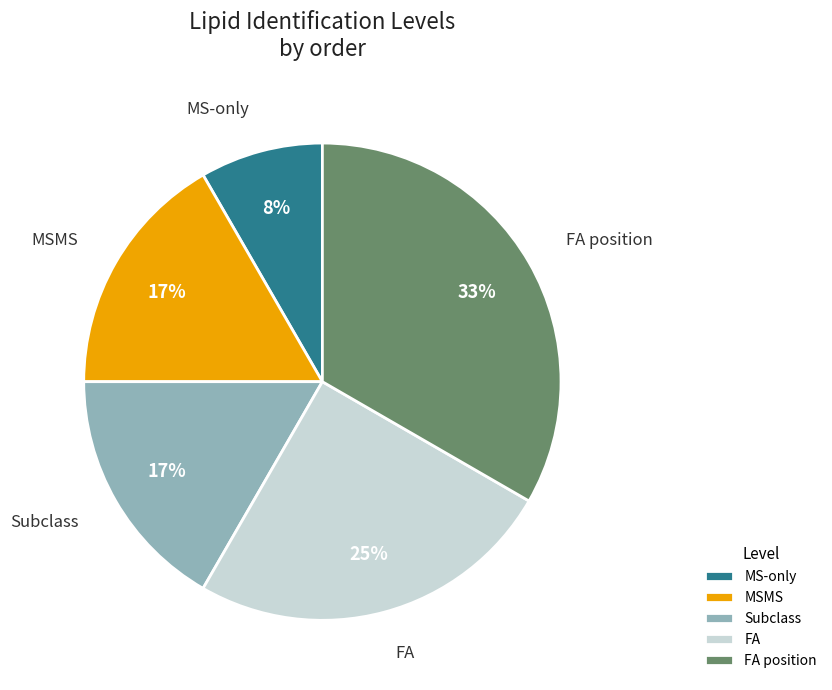

Which slice is the largest?

FA position